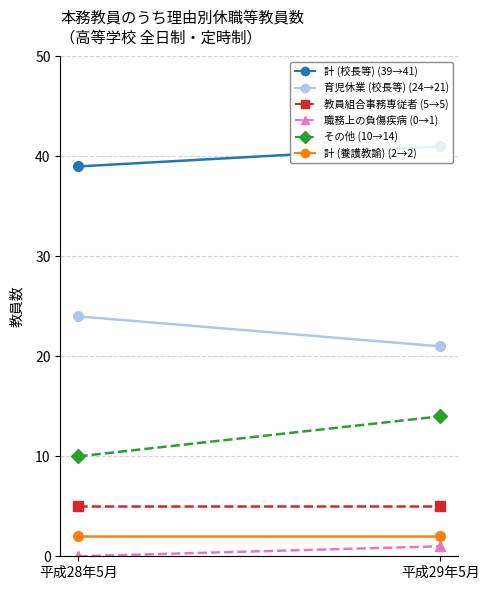

The value of 教員組合事務専従者 at 平成29年5月 is 5. True or false?

True